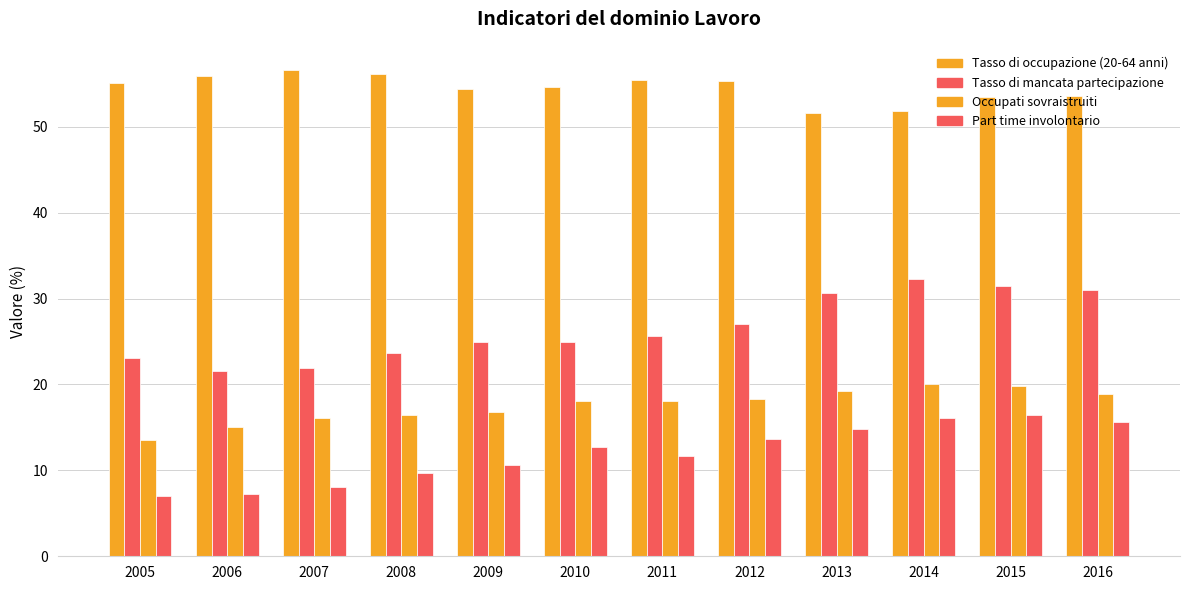

Does the chart contain stacked bars?

No